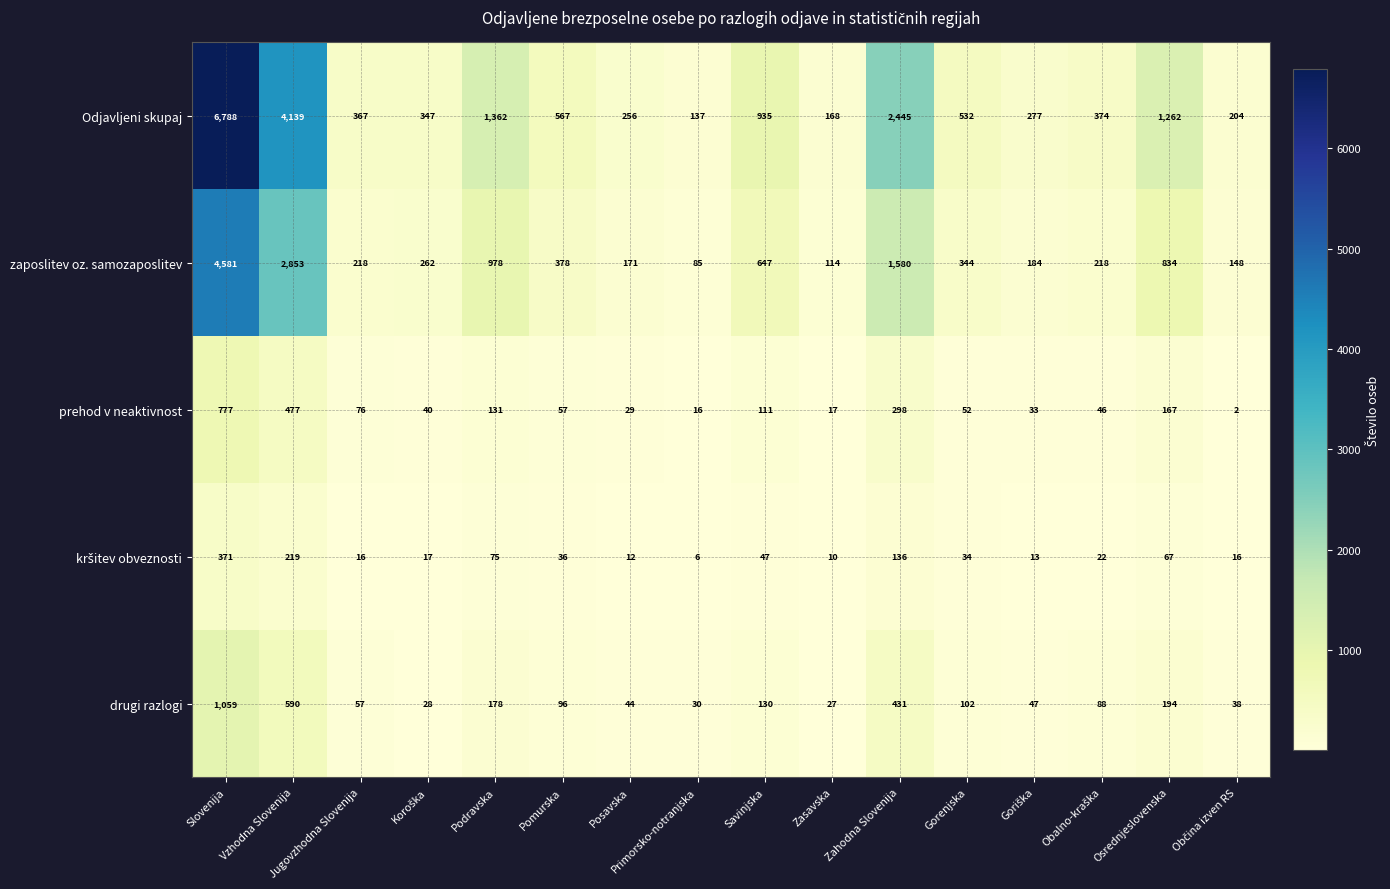

How many data points does each series have?

16